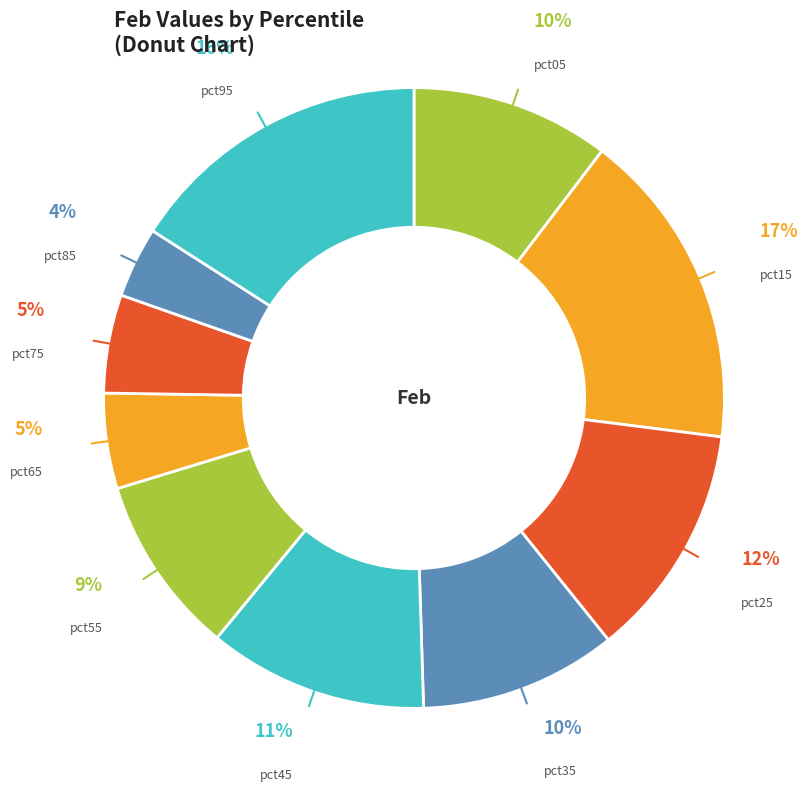

Count the number of slices in the pie.

10